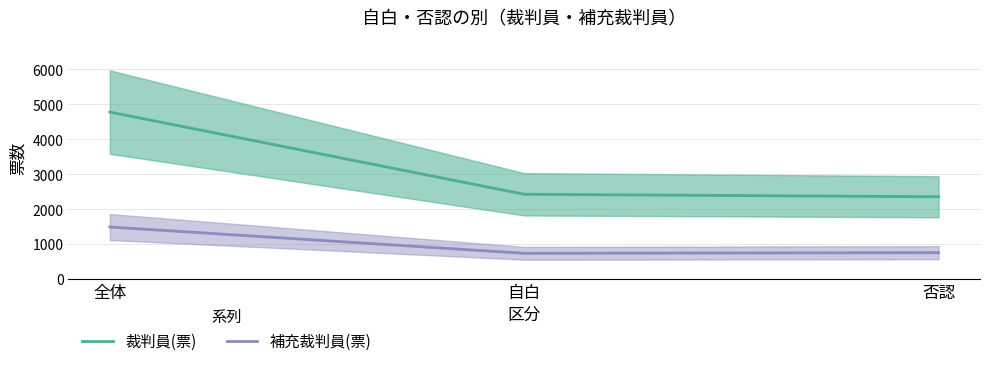

What is the spread (max minus min) of values at 全体?

3291